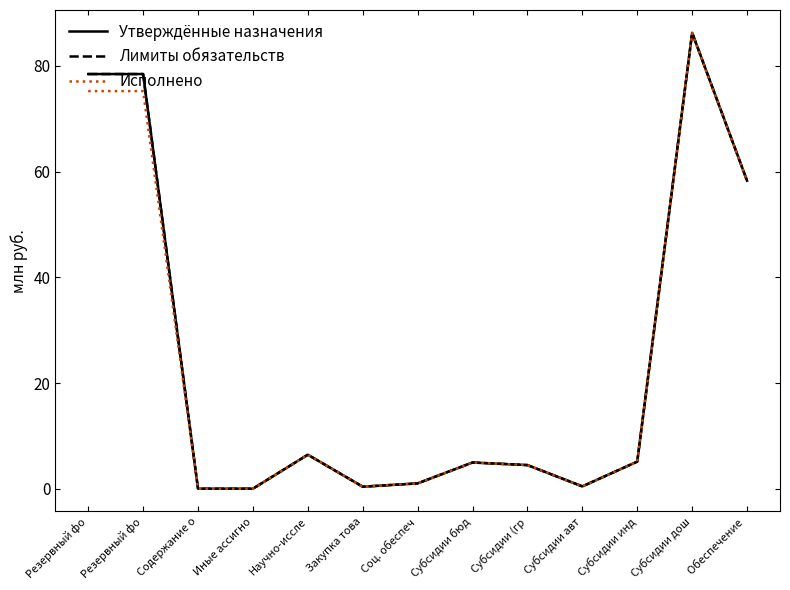

True or false: Лимиты обязательств has more than 0 interior local peaks.

True